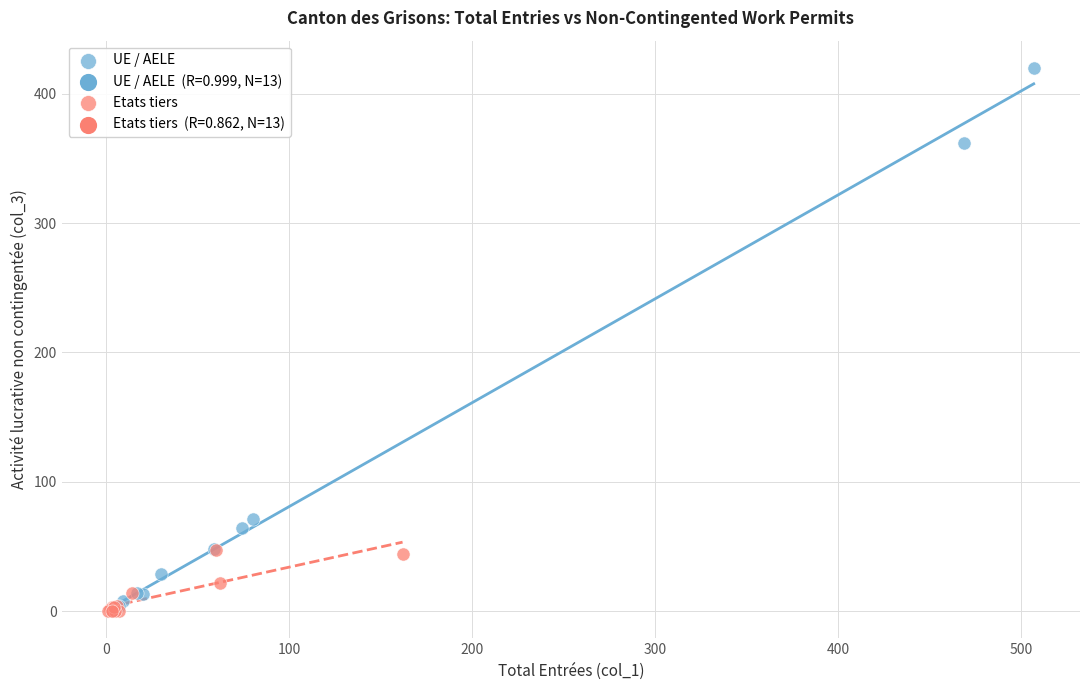

Which series reaches the maximum Y coordinate?

UE / AELE